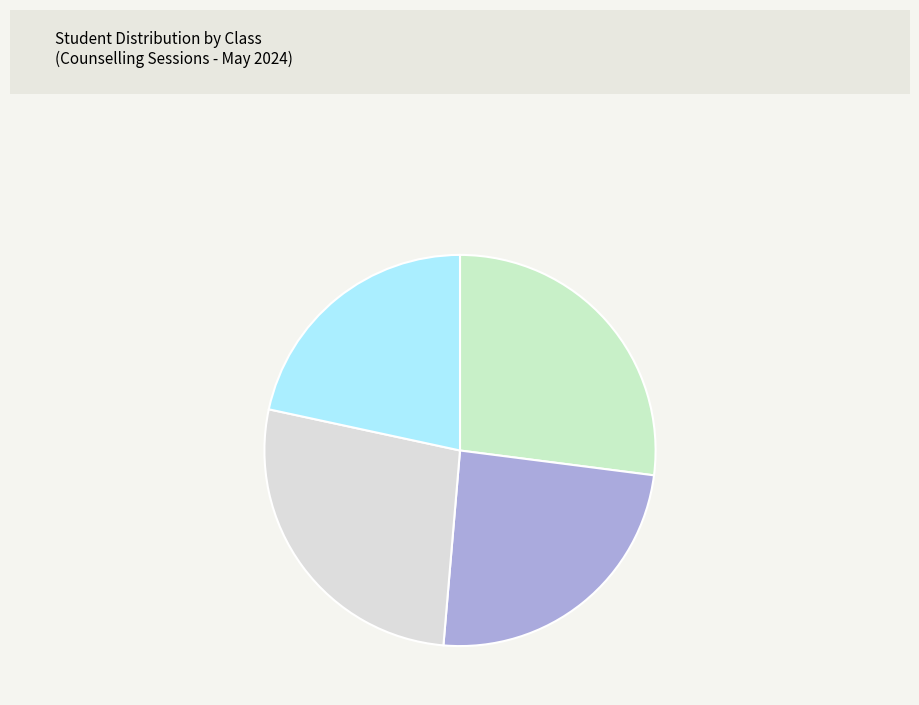

How many segments does this pie chart have?

4